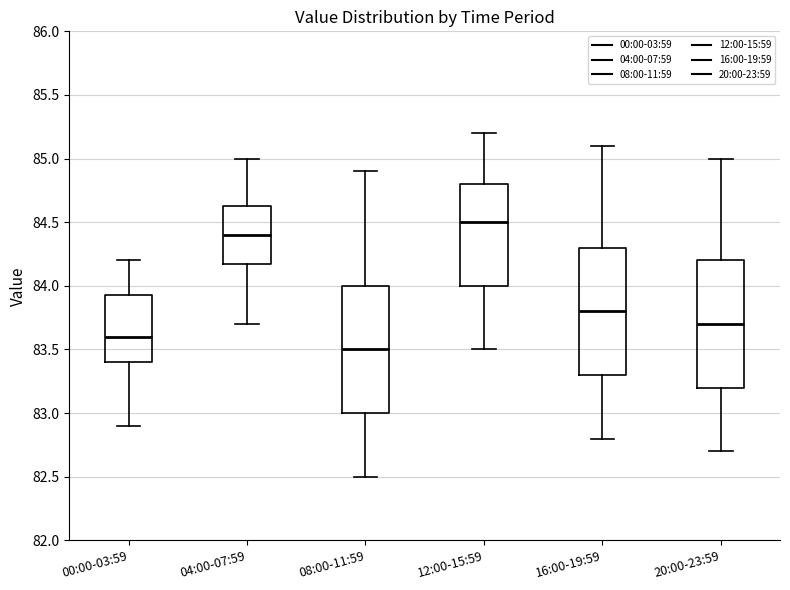

Which box has the highest median line?

12:00-15:59